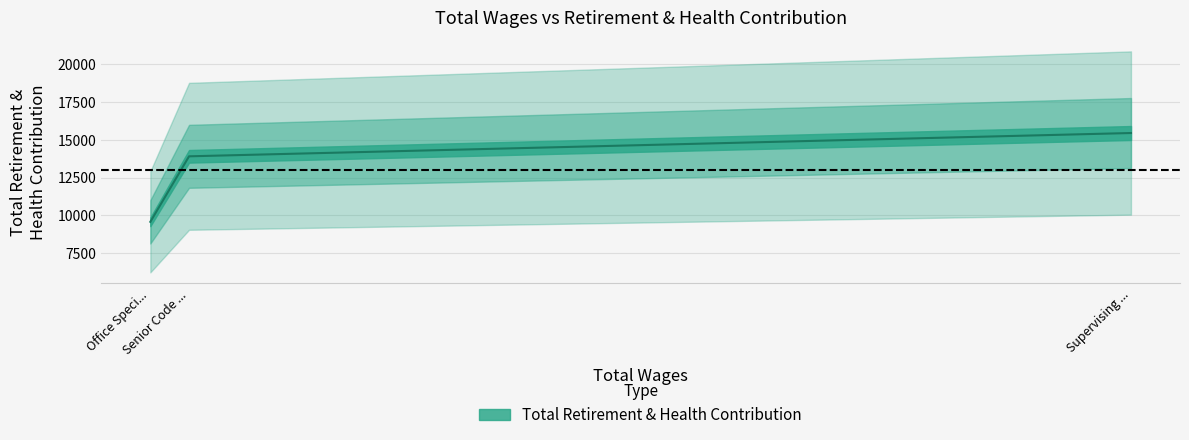

What is the value of the 2nd point from the left?

13913